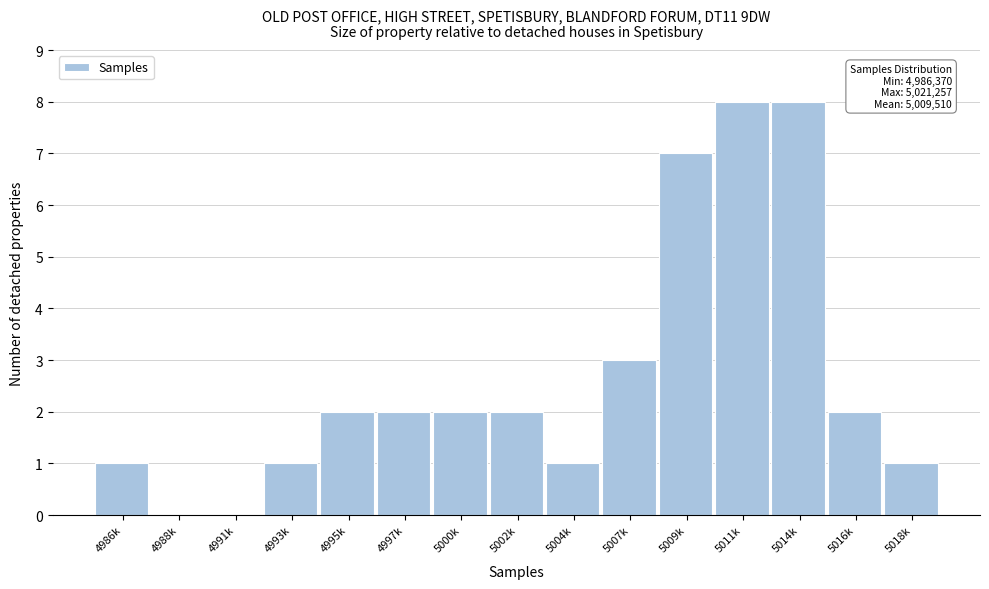

Reading left to right, transcribe all the data shown in this chart.

4986k=1	4988k=0	4991k=0	4993k=1	4995k=2	4997k=2	5000k=2	5002k=2	5004k=1	5007k=3	5009k=7	5011k=8	5014k=8	5016k=2	5018k=1